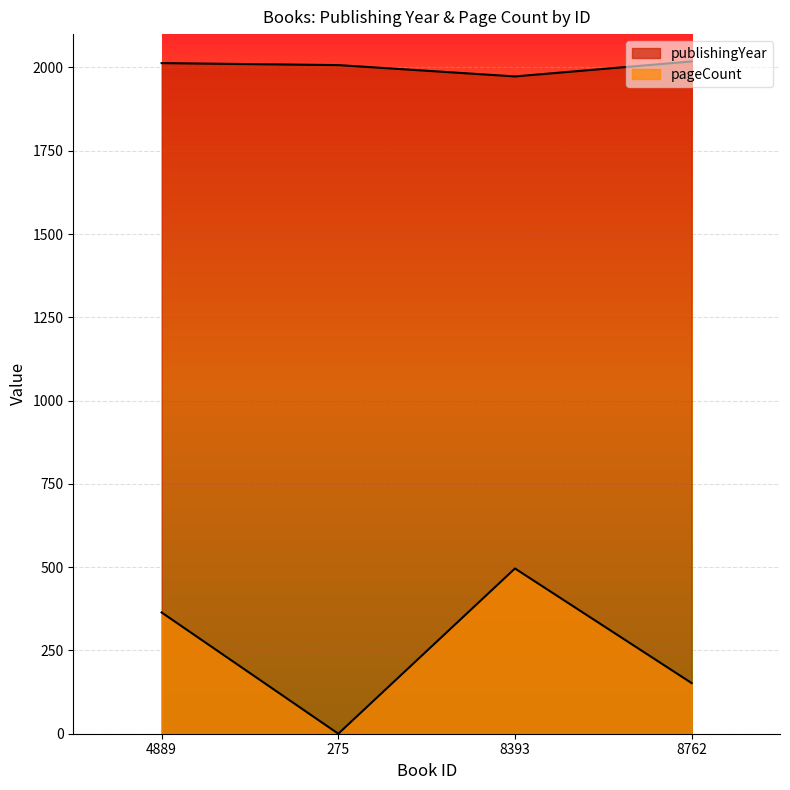

Rank the series by their average value, from highest to lowest.

publishingYear, pageCount